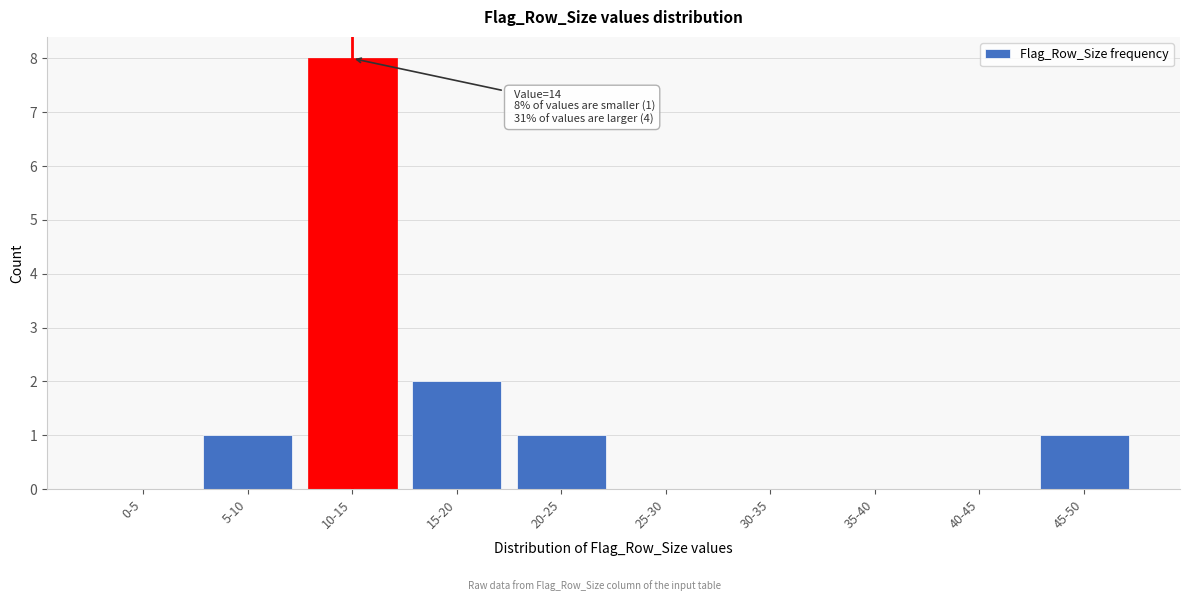

Reading right to left, what are all the values shown in this chart?

45-50=1	40-45=0	35-40=0	30-35=0	25-30=0	20-25=1	15-20=2	10-15=8	5-10=1	0-5=0